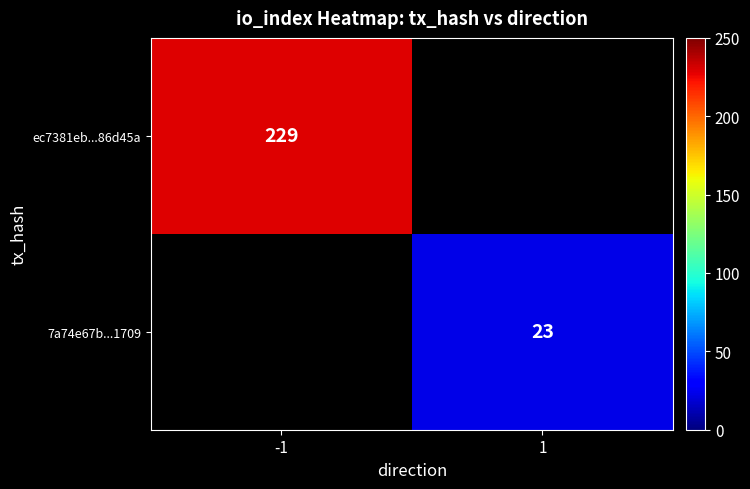

True or false: 7a74e67b...1709 has a value of 7 at 1.

False